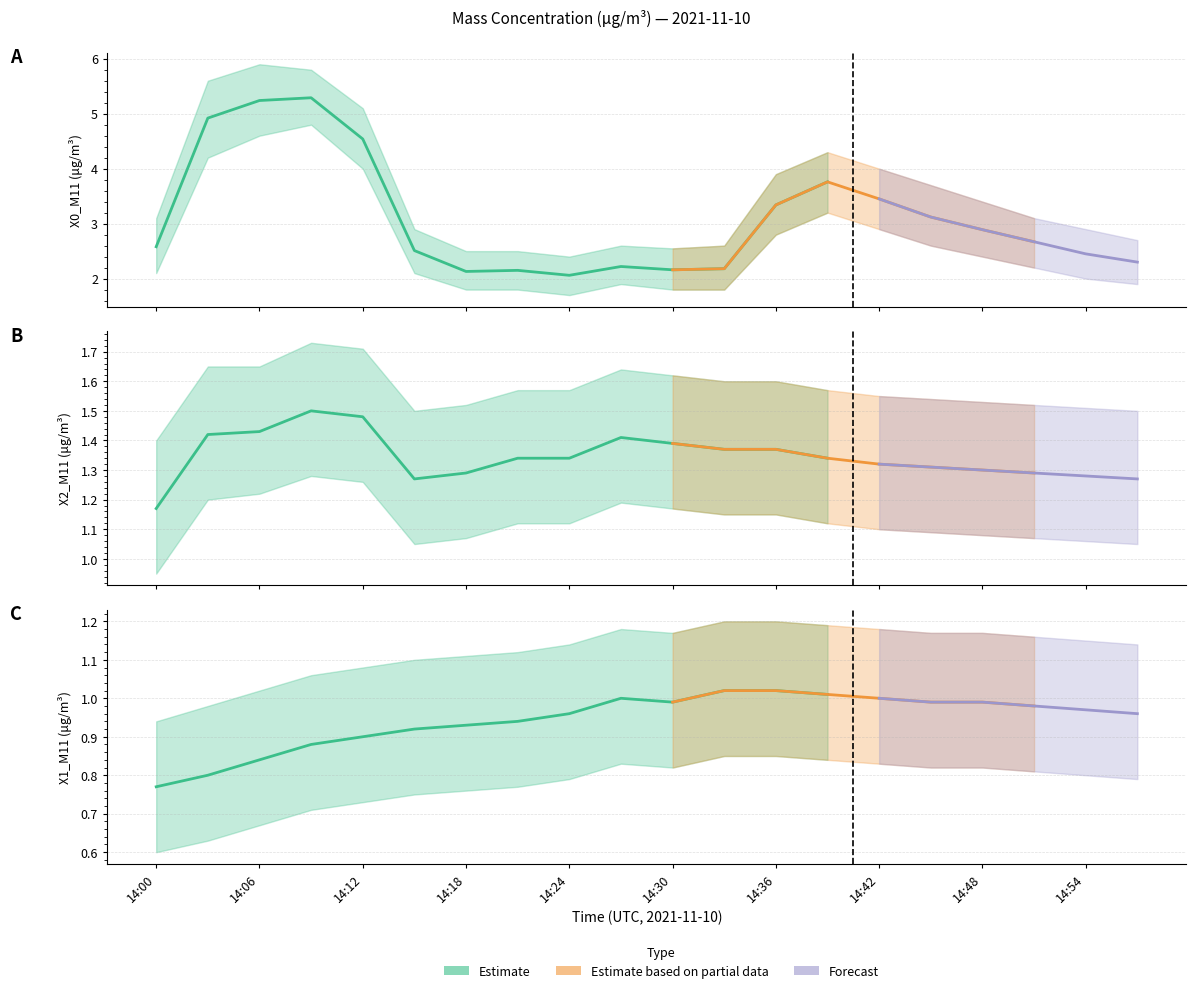

Between 14:33 and 14:57, which series saw the biggest shift?

X0_M11 (μg/m³)